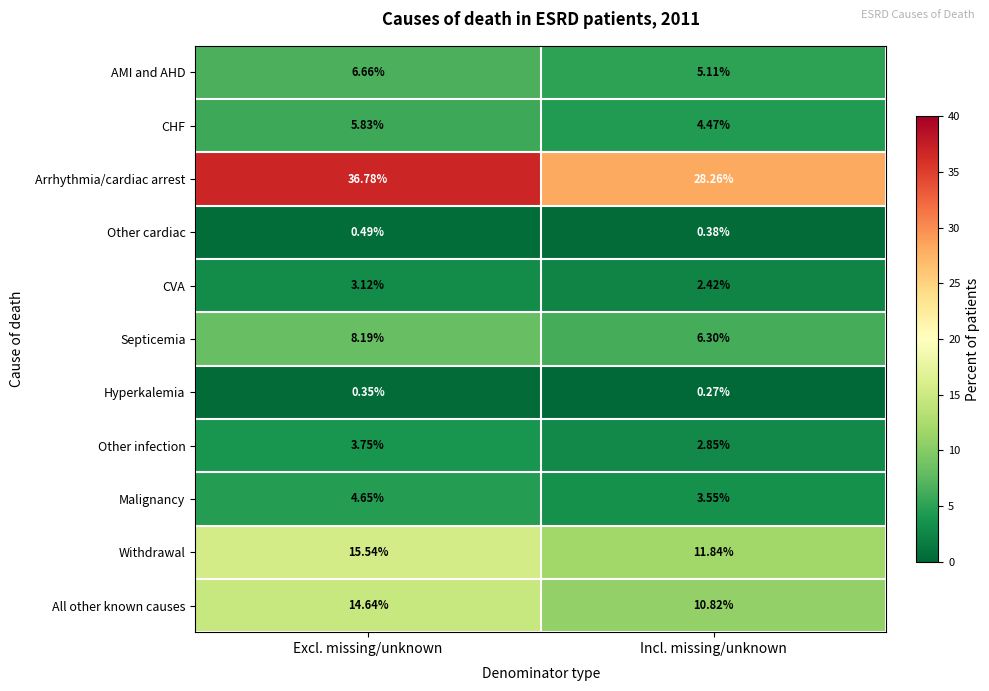

How many values in the CVA series are below 3?

1